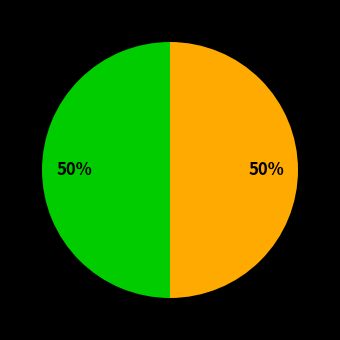

To the nearest percent, what is the average slice percentage?

50%